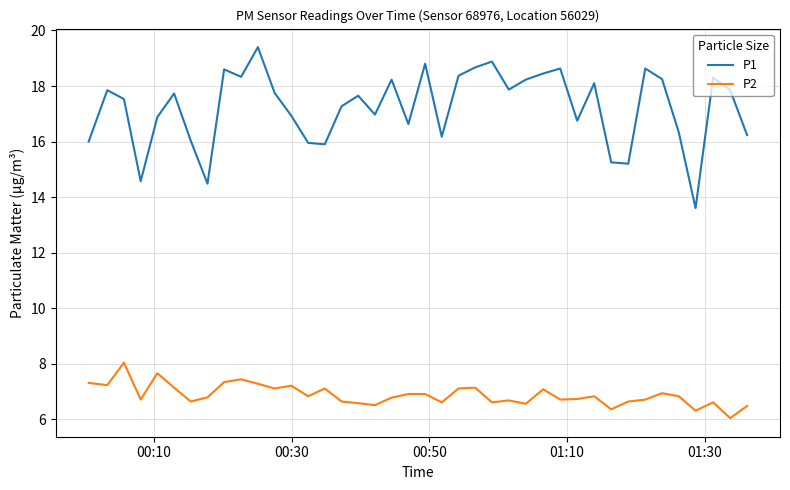

Which series has the largest total across all categories?

P1